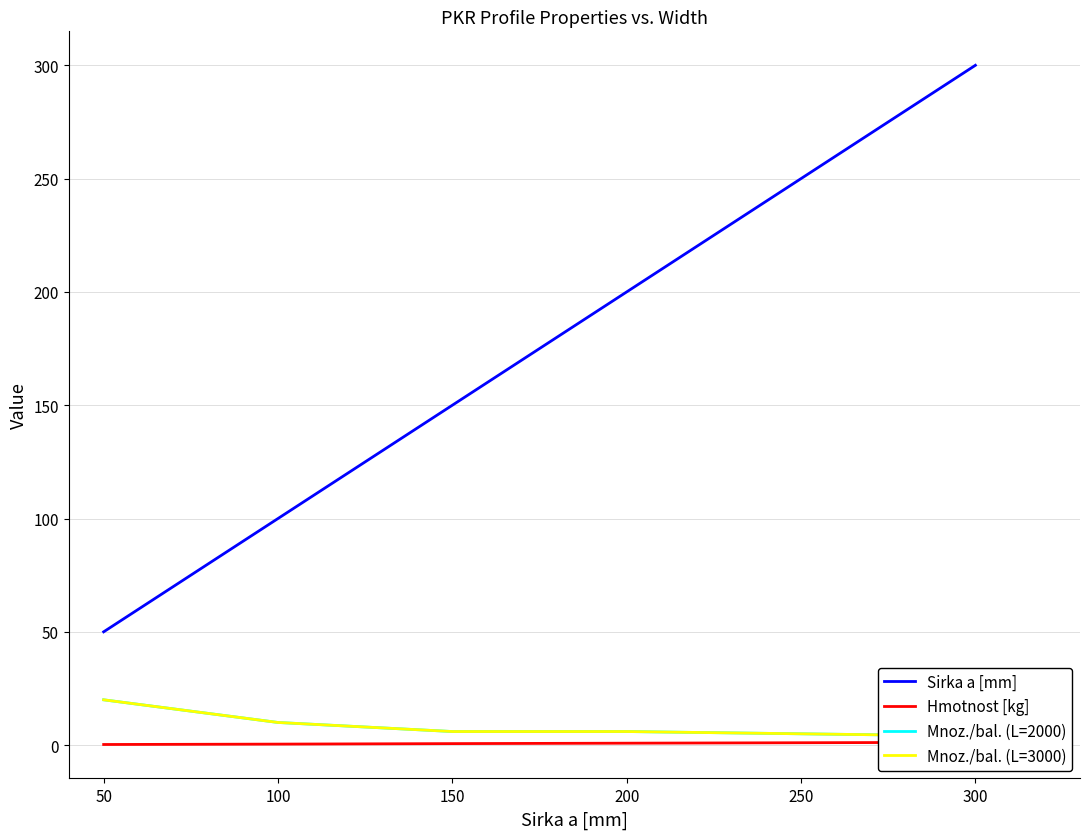

True or false: Mnoz./bal. (L=3000) has more than 0 points higher than both neighbors.

False